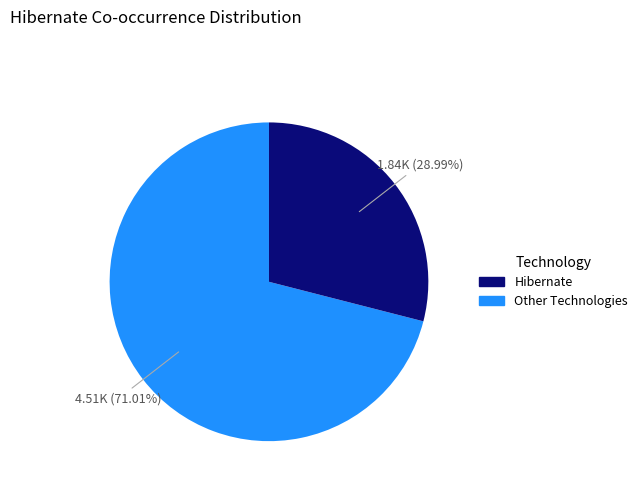

Is there any slice that represents more than half of the pie?

Yes